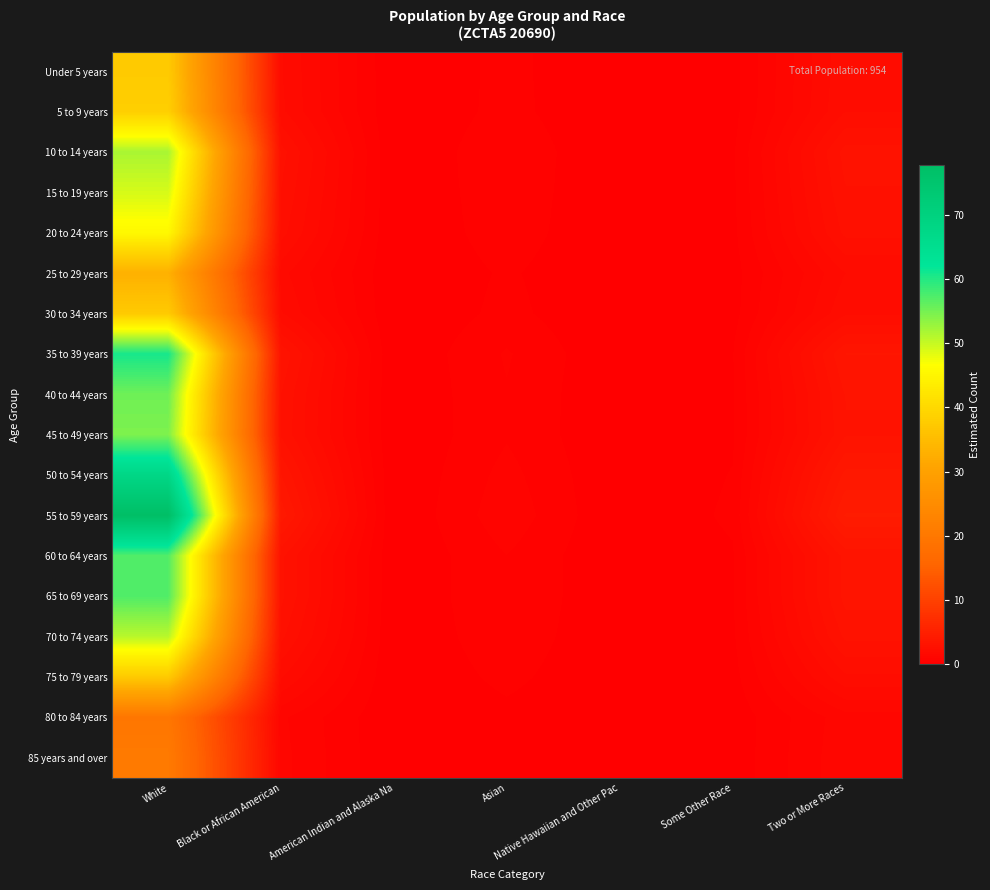

At how many categories does at least one series exceed 8?

1